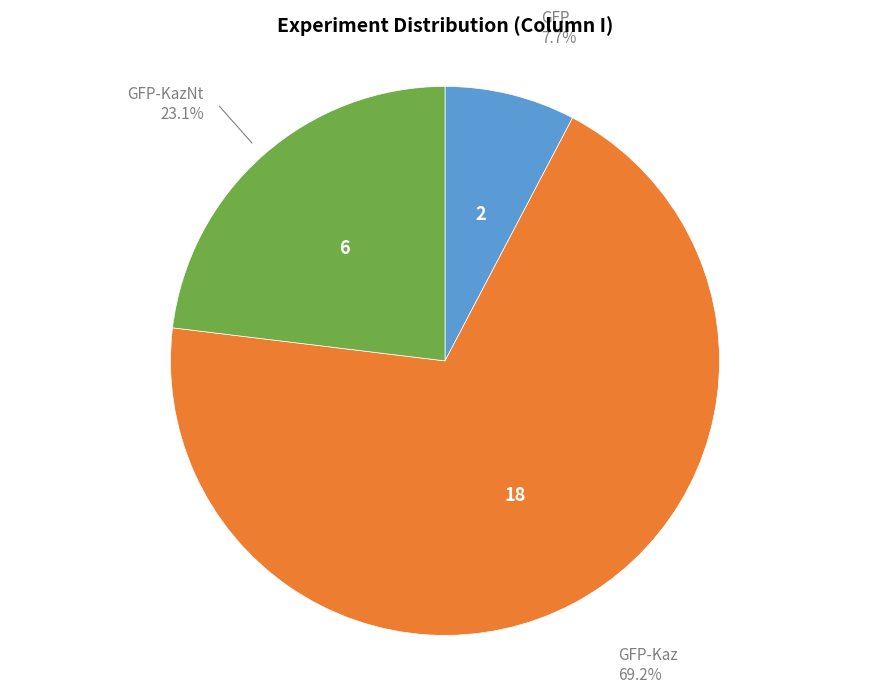

Combined, what portion of the pie is GFP-Kaz and GFP-KazNt?

92.3%